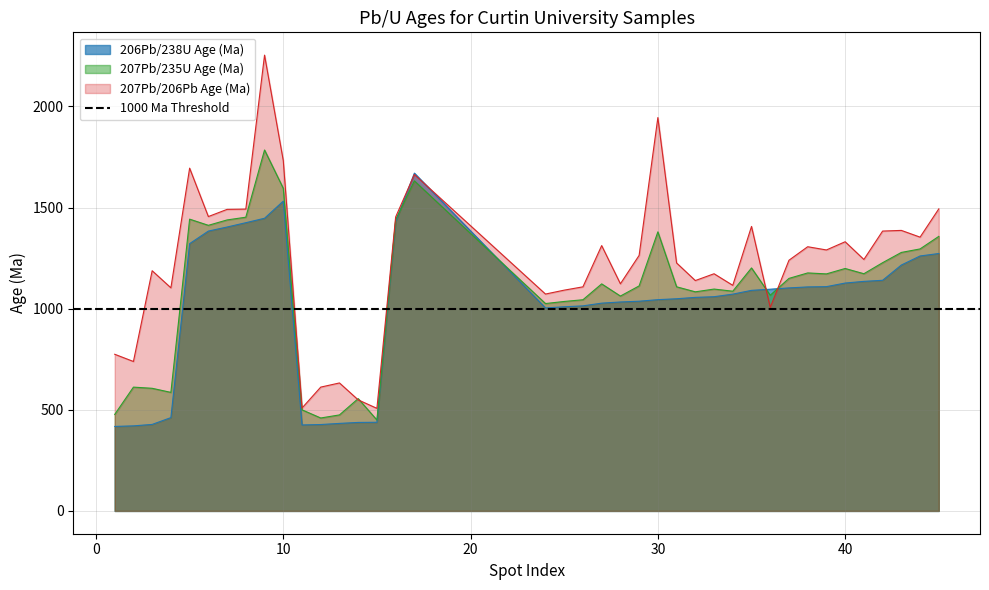

Which series has the largest total across all categories?

207Pb/206Pb Age (Ma)